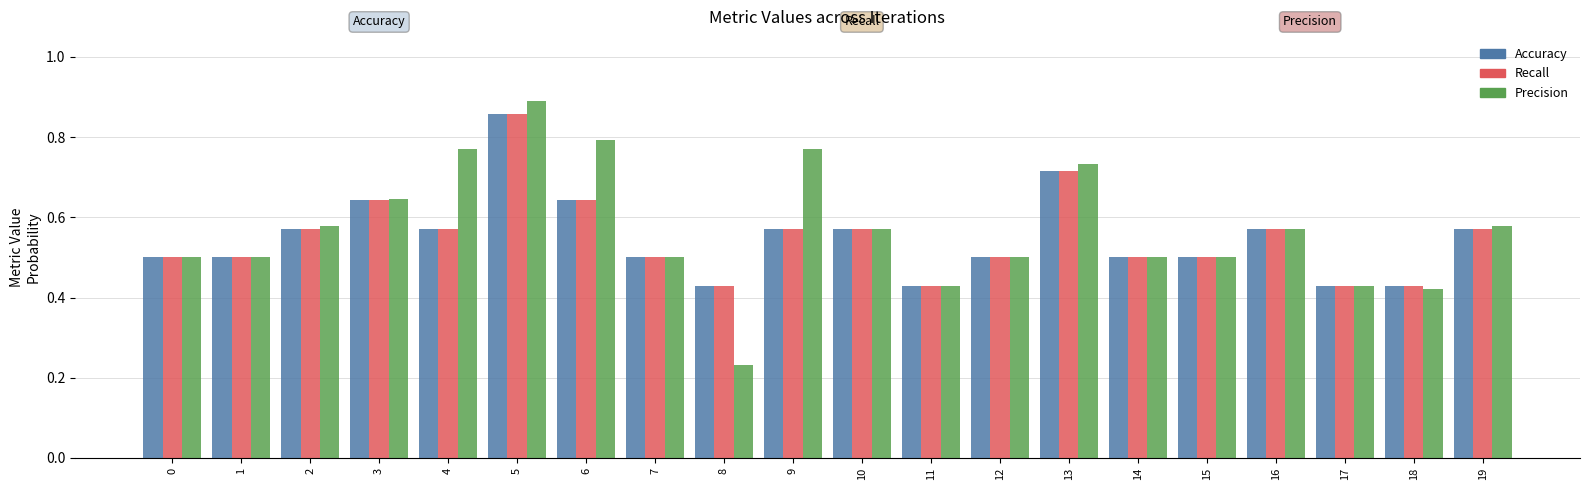

True or false: Precision has a value of 0.5 at 15.

True